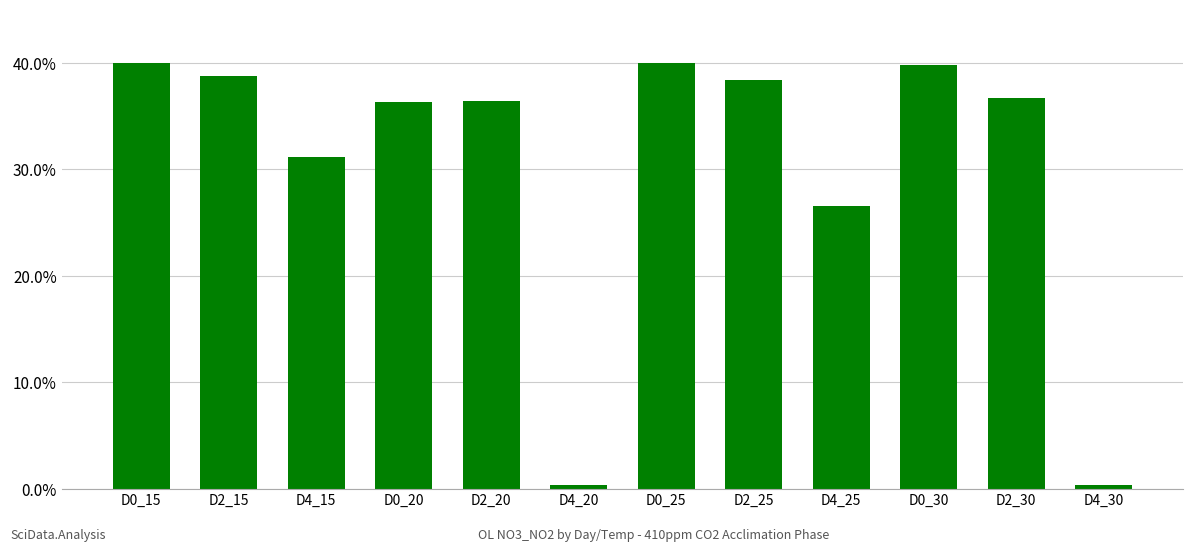

What is the maximum value shown in the chart?

40.0